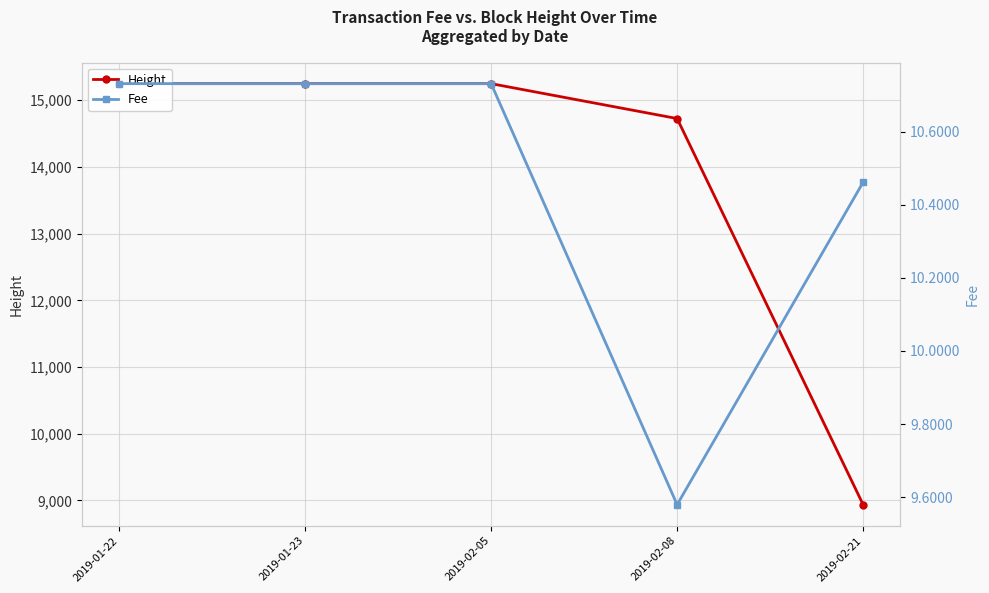

How many lines are shown in the chart?

2